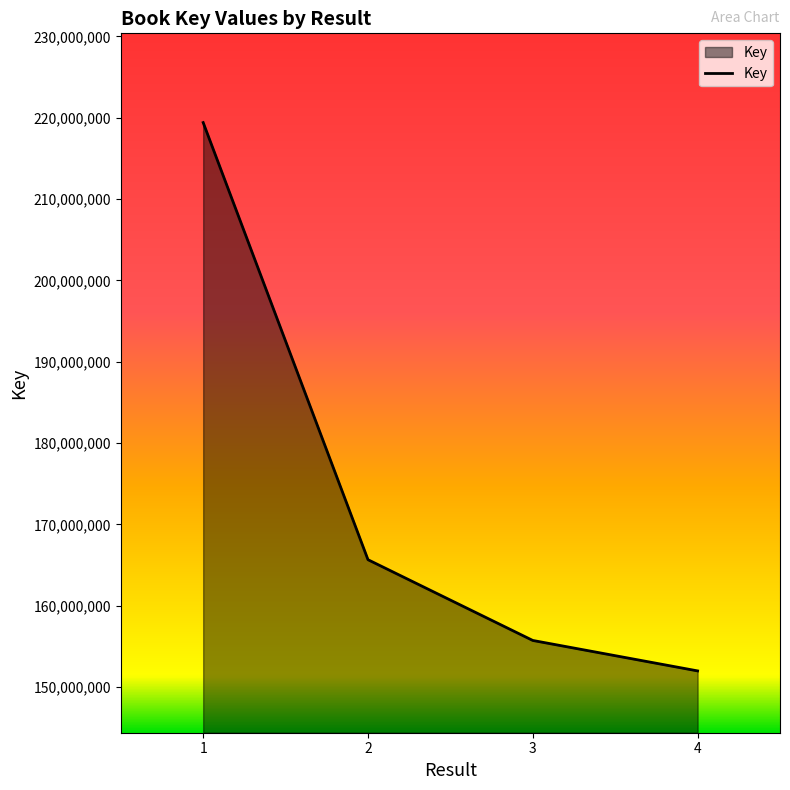

List the labels in order of value, largest first.

1, 2, 3, 4